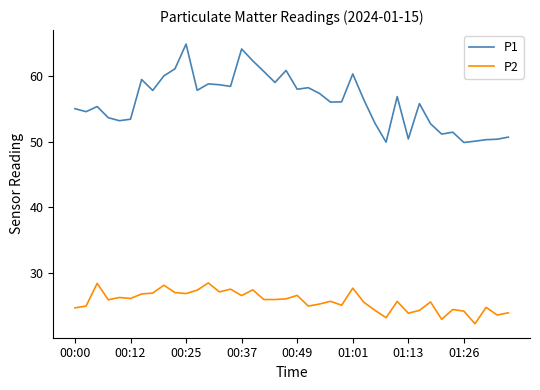

At how many categories does at least one series exceed 31?

40